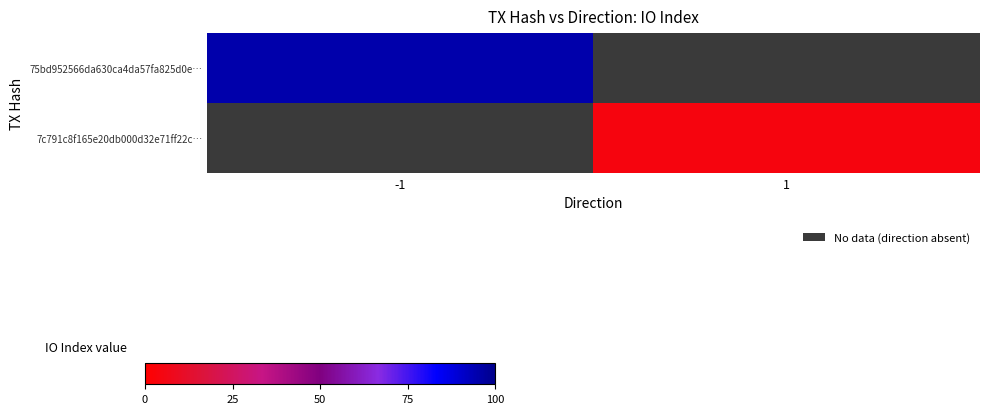

How many values in 75bd952566da630ca4da57fa825d0e… are above zero?

1